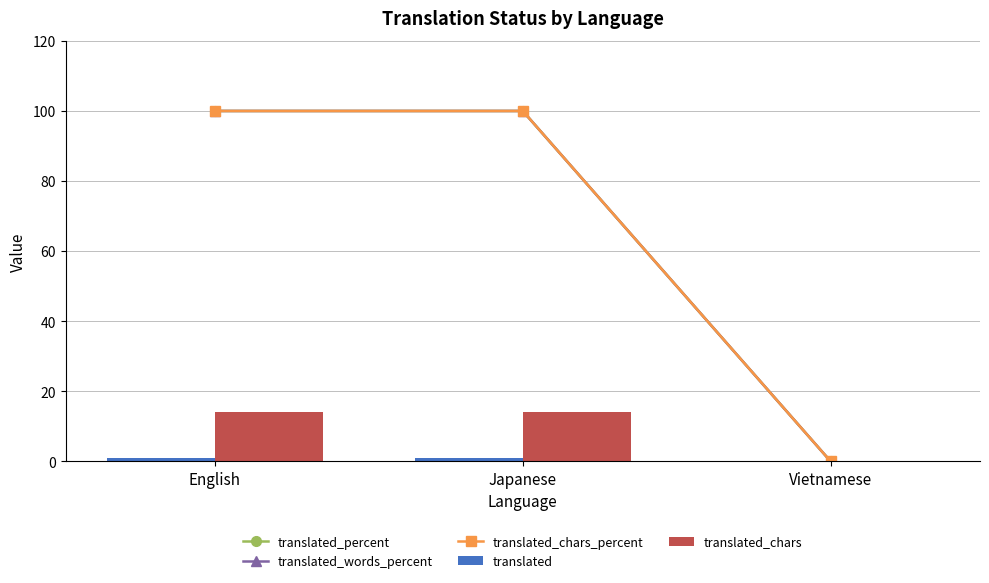

Rank the series at Japanese from highest to lowest value.

translated_percent, translated_words_percent, translated_chars_percent, translated_chars, translated